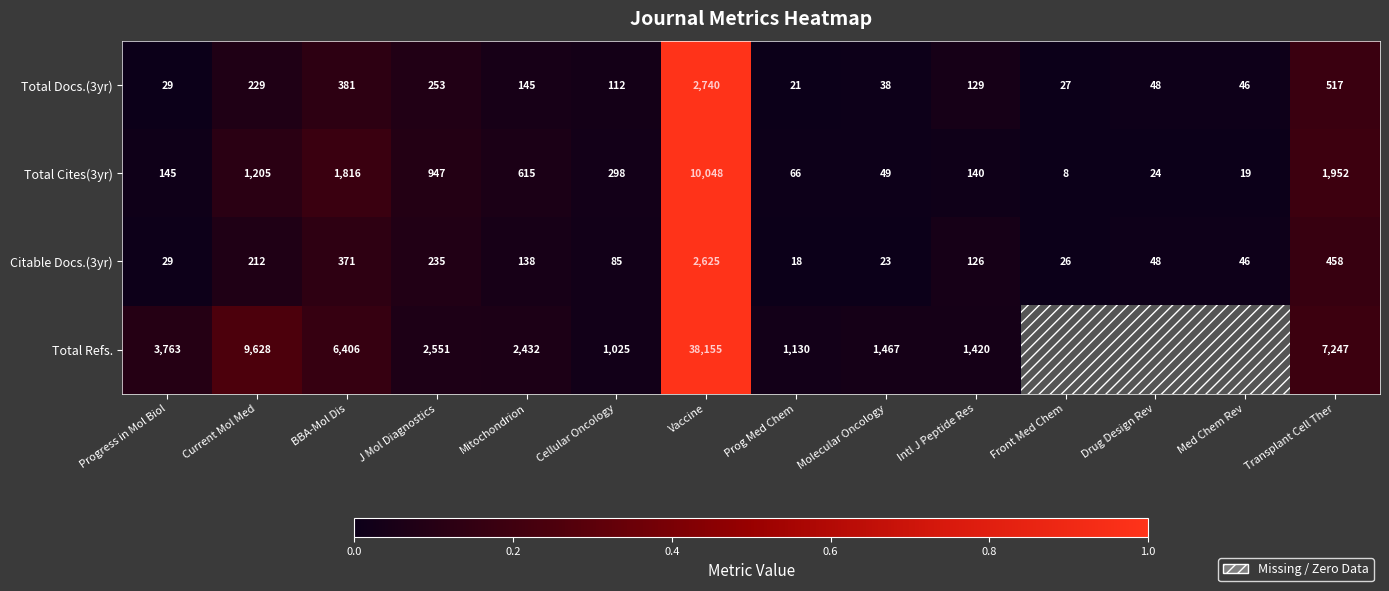

Which category has the highest value across all series?

Vaccine